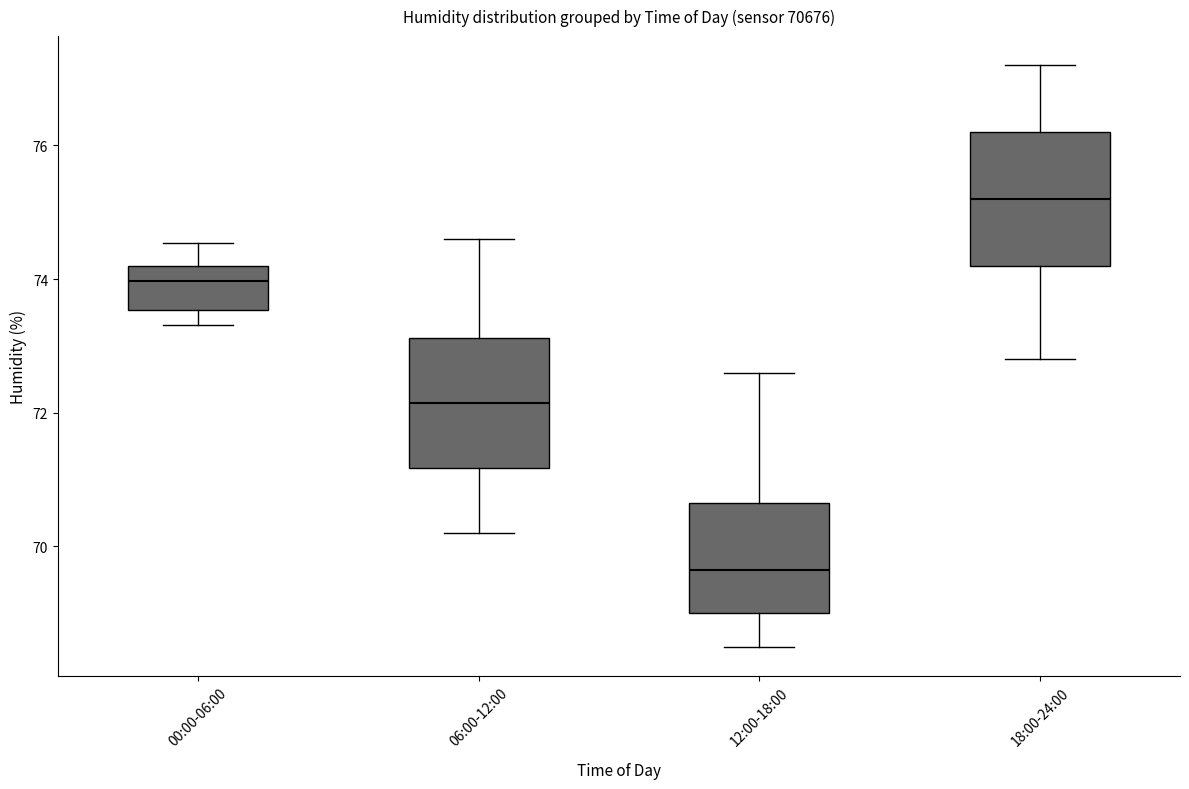

Reading left to right, transcribe this box plot: for each box, give where its median line is, the range the box spans, and where its two whiskers end, as read against the y-axis. The values are not printed on the chart, so give them approximately, as read against the axis.

00:00-06:00: median 74.0, box 73.6 to 74.2, whiskers 73.4 to 74.6
06:00-12:00: median 72.2, box 71.2 to 73.2, whiskers 70.2 to 74.6
12:00-18:00: median 69.6, box 69.0 to 70.6, whiskers 68.6 to 72.6
18:00-24:00: median 75.2, box 74.2 to 76.2, whiskers 72.8 to 77.2